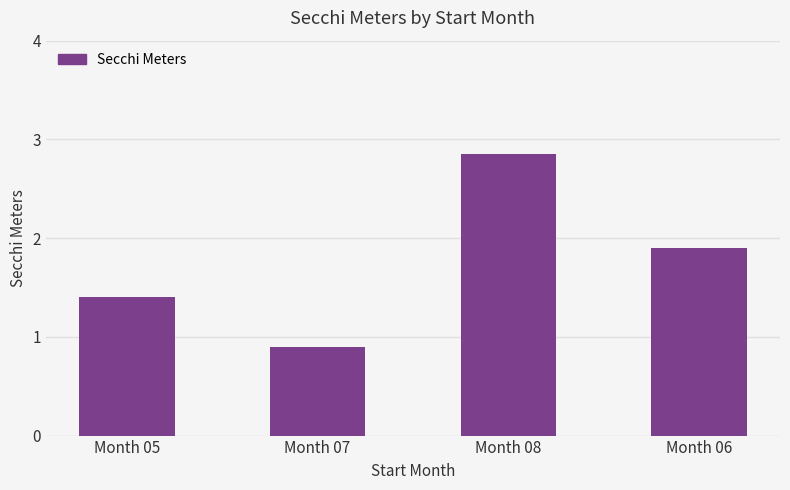

Where does the data first go above 1?

Month 05